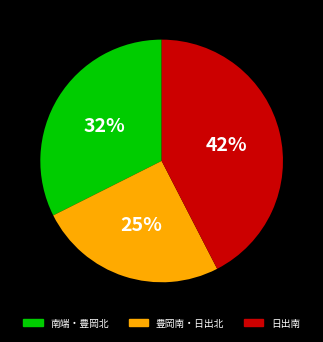

To the nearest percent, what is the difference between the largest and smallest slice percentages?

17%